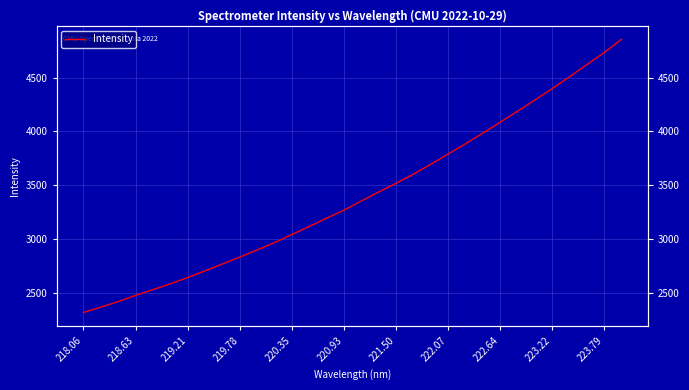

What is the difference between the maximum and minimum values?

2539.4